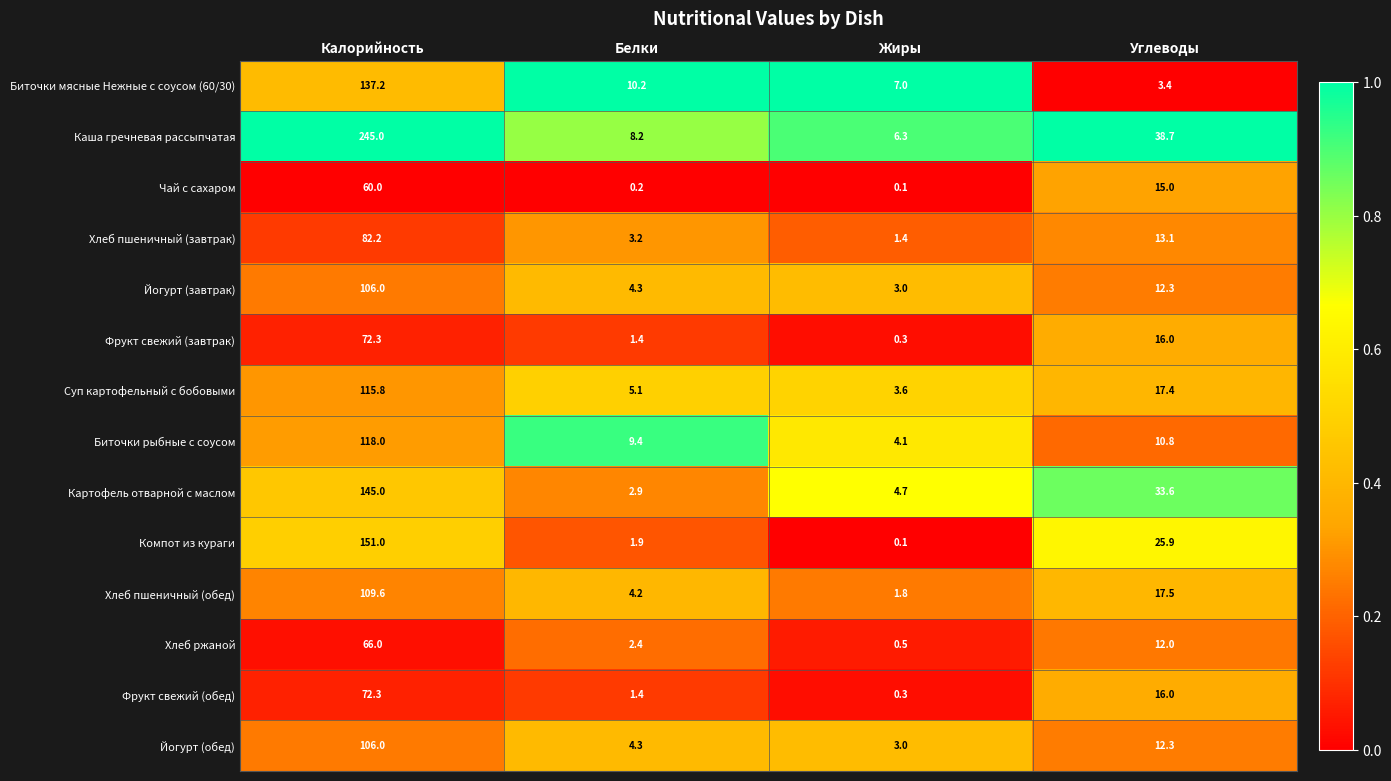

What is the difference between the second highest and second lowest values in the Картофель отварной с маслом series?

28.9